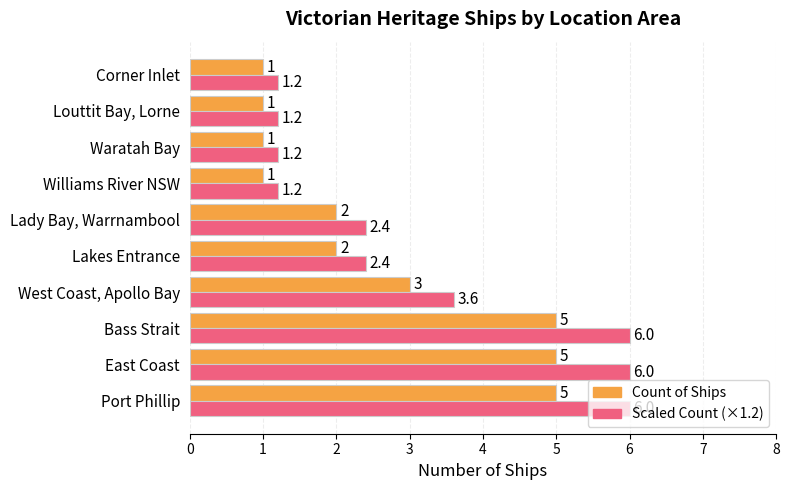

The value of Count of Ships at Port Phillip is 1.5. True or false?

False